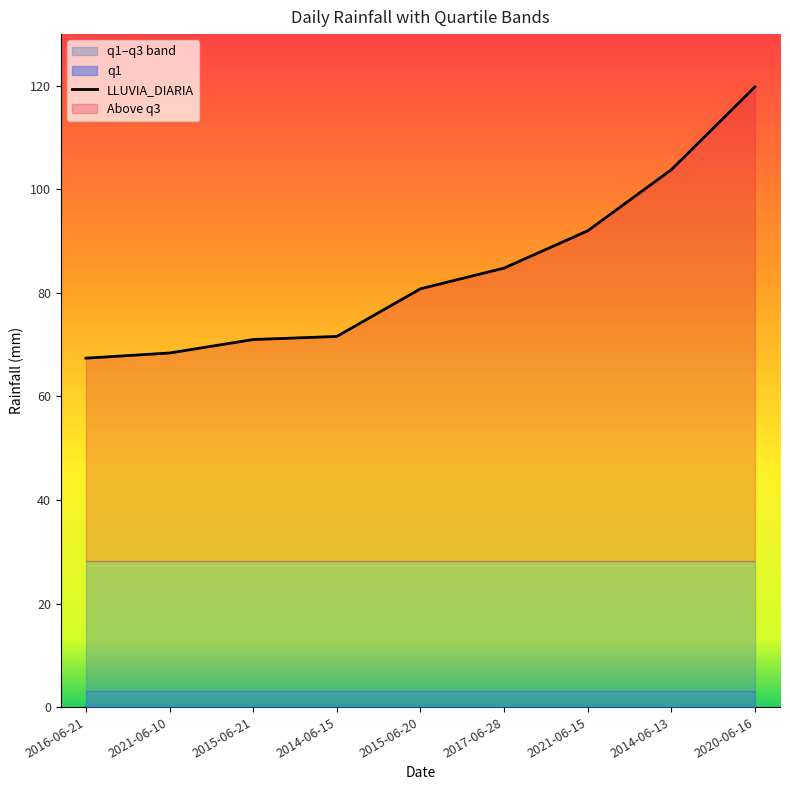

How many lines are shown in the chart?

1